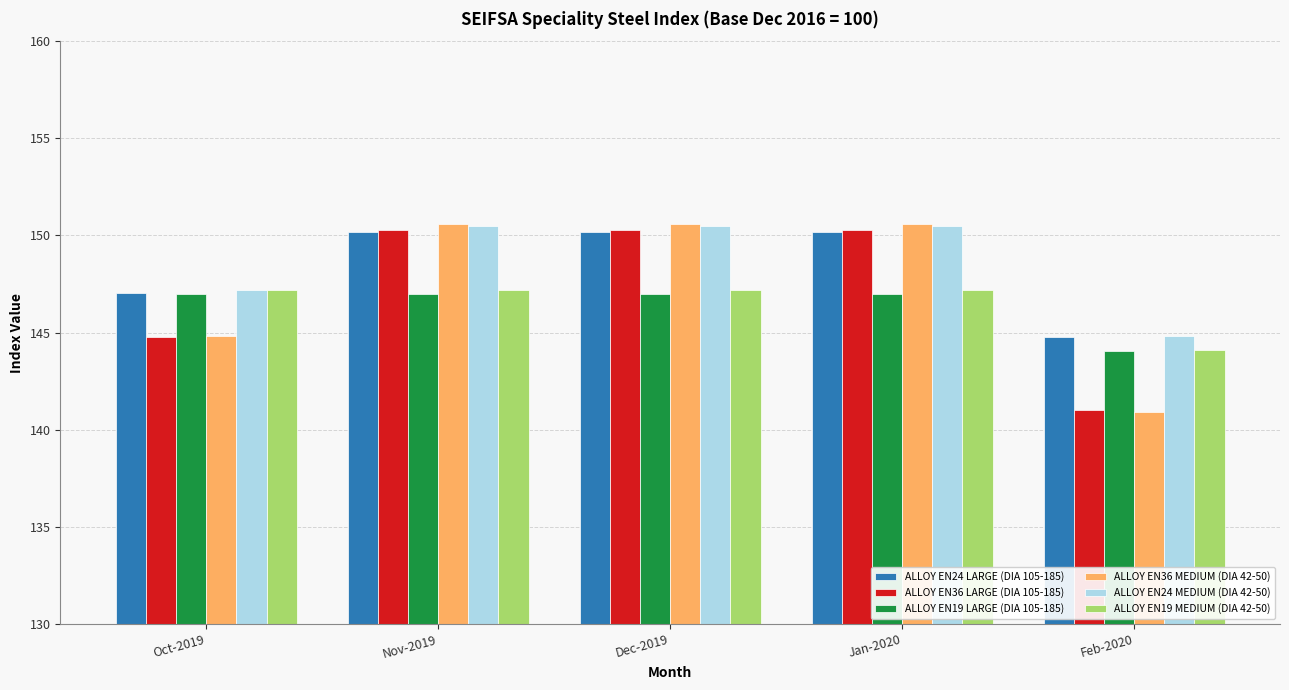

At which label does ALLOY EN24 MEDIUM (DIA 42-50) first exceed 150?

Nov-2019